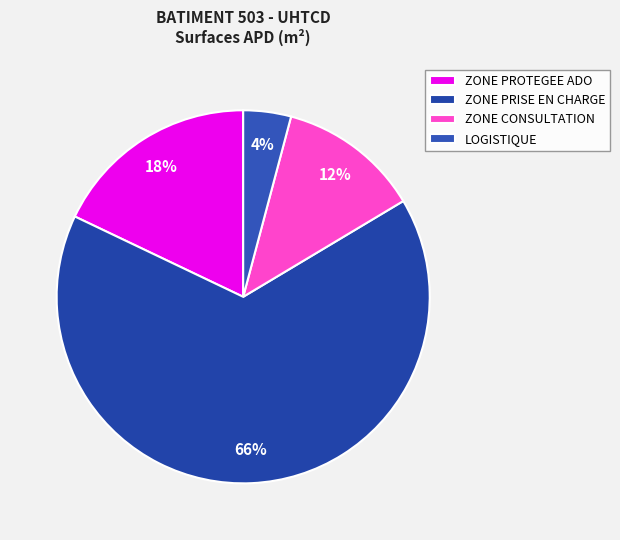

Between ZONE PROTEGEE ADO and LOGISTIQUE, which is larger?

ZONE PROTEGEE ADO